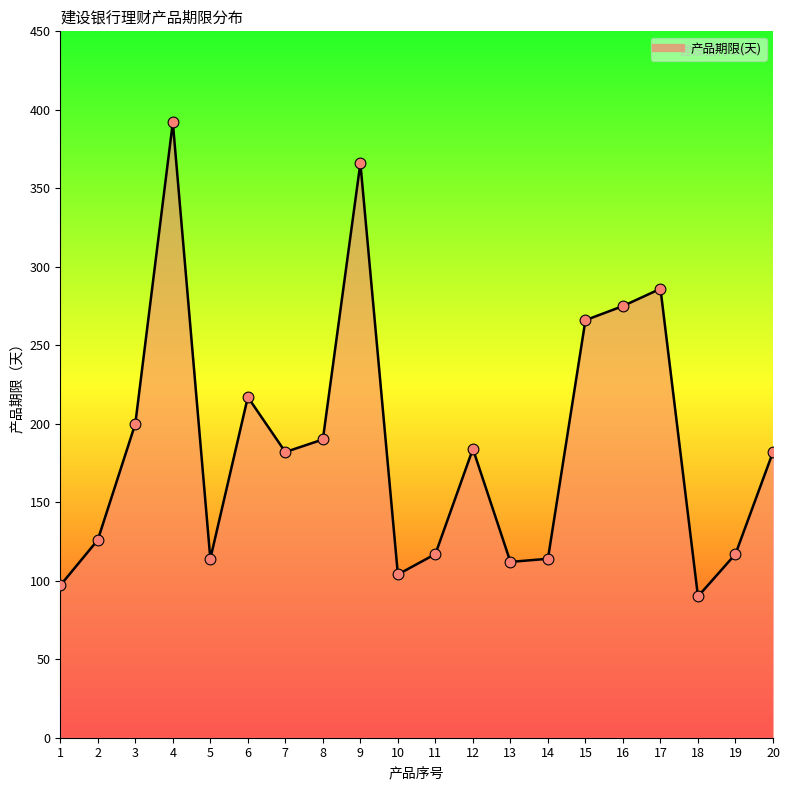

Which has a higher value, 16 or 17?

17